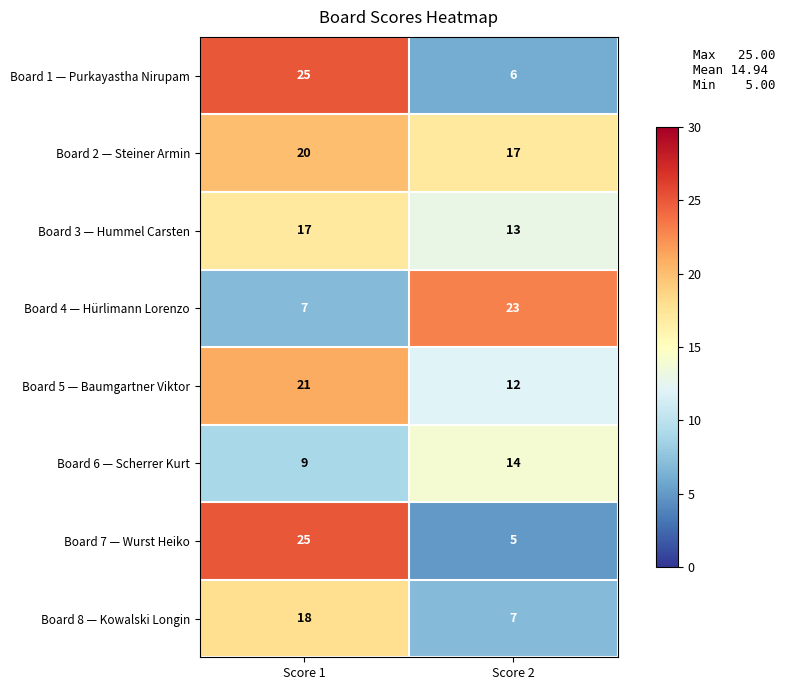

Reading left to right, list all the values displayed in this chart.

Board 1 — Purkayastha Nirupam: 25	6
Board 2 — Steiner Armin: 20	17
Board 3 — Hummel Carsten: 17	13
Board 4 — Hürlimann Lorenzo: 7	23
Board 5 — Baumgartner Viktor: 21	12
Board 6 — Scherrer Kurt: 9	14
Board 7 — Wurst Heiko: 25	5
Board 8 — Kowalski Longin: 18	7